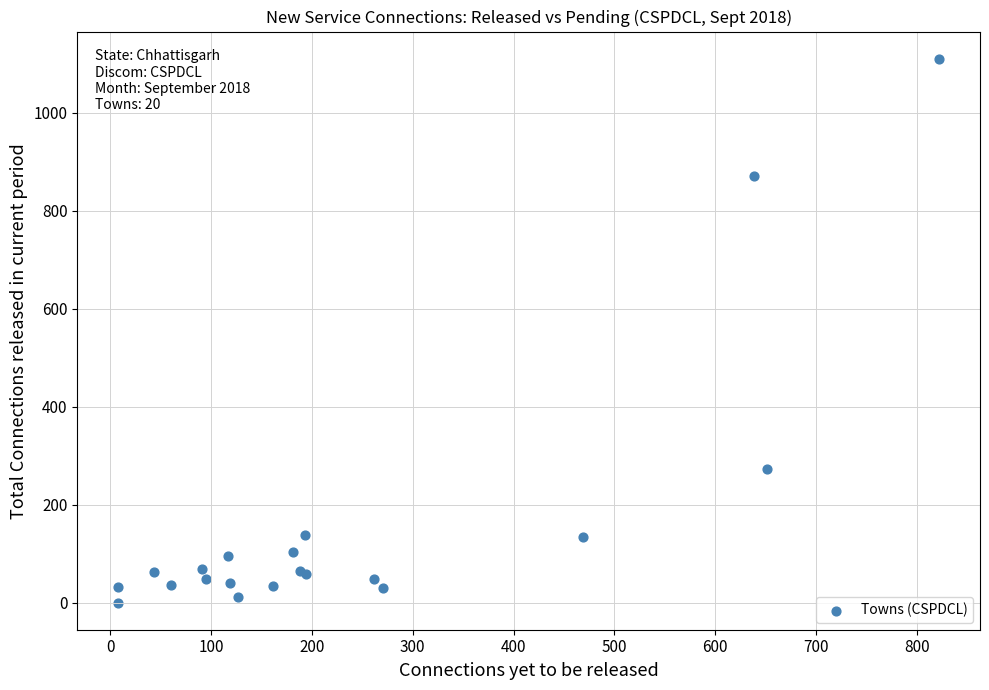

What Y value in the scatter plot is closest to 555?

272.3